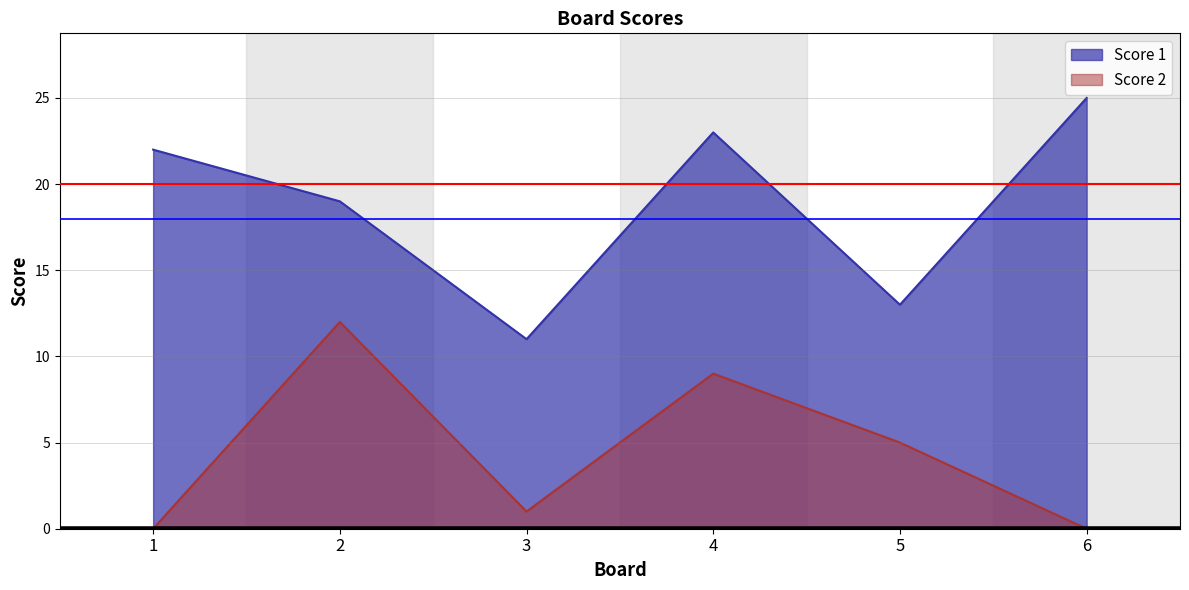

In Score 1, how many points are lower than both neighbors (excluding endpoints)?

2